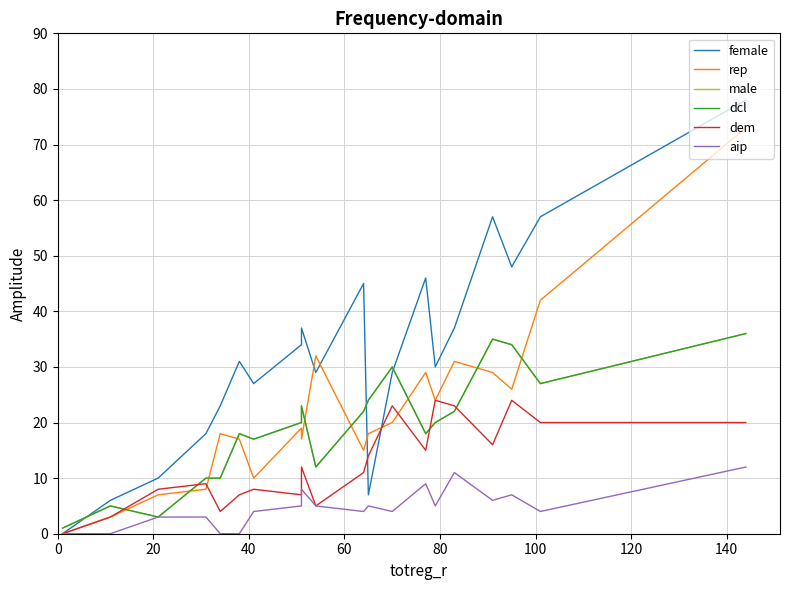

How many times do male and female cross each other?

3